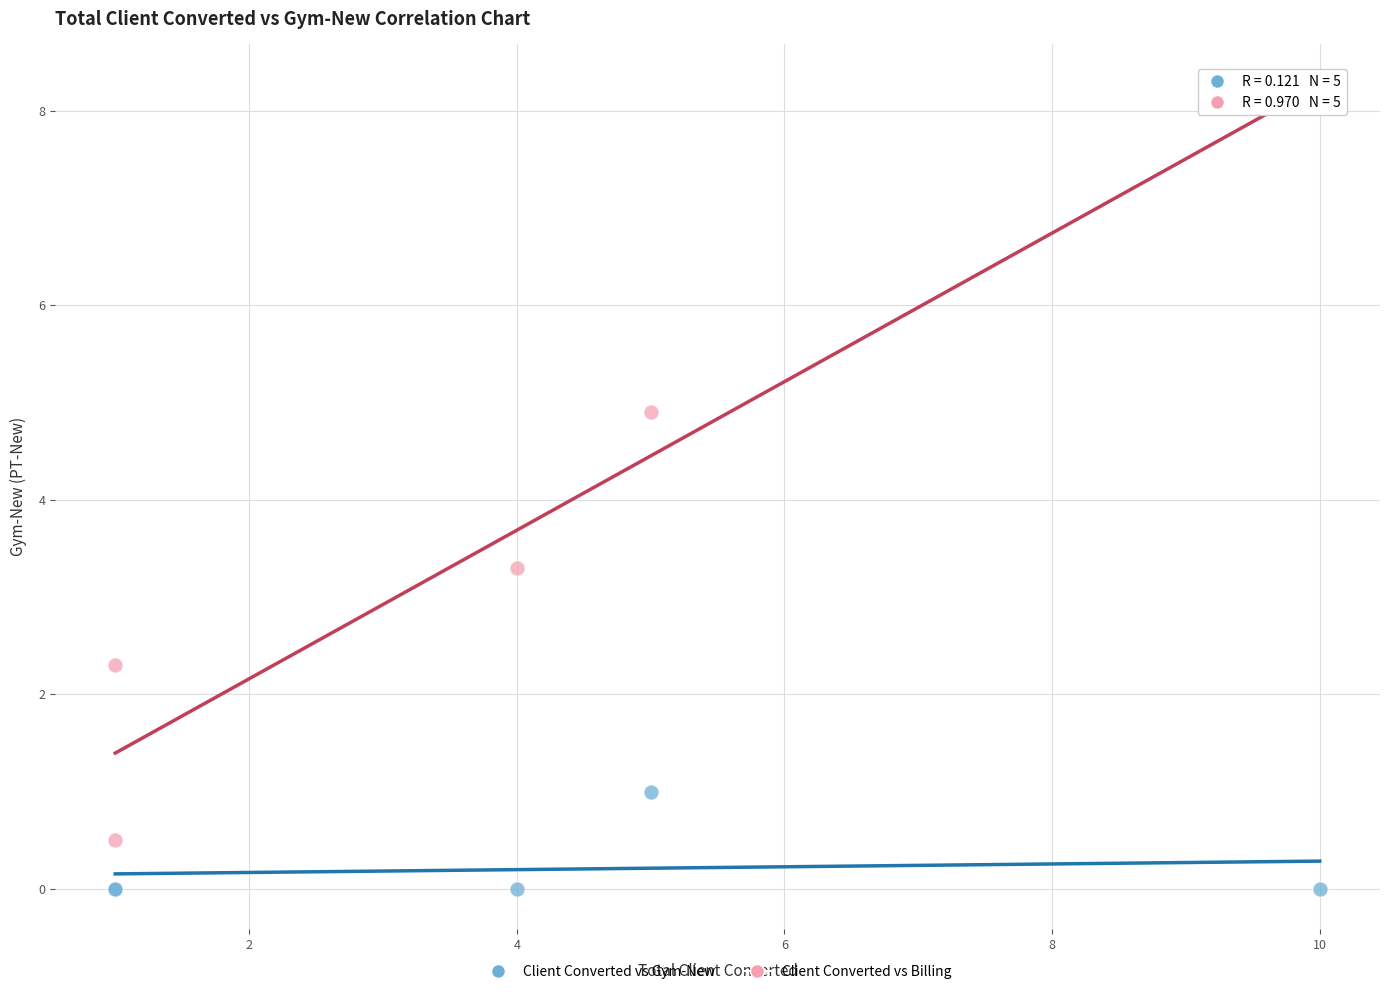

Across all series, what Y value is closest to 4?

3.3